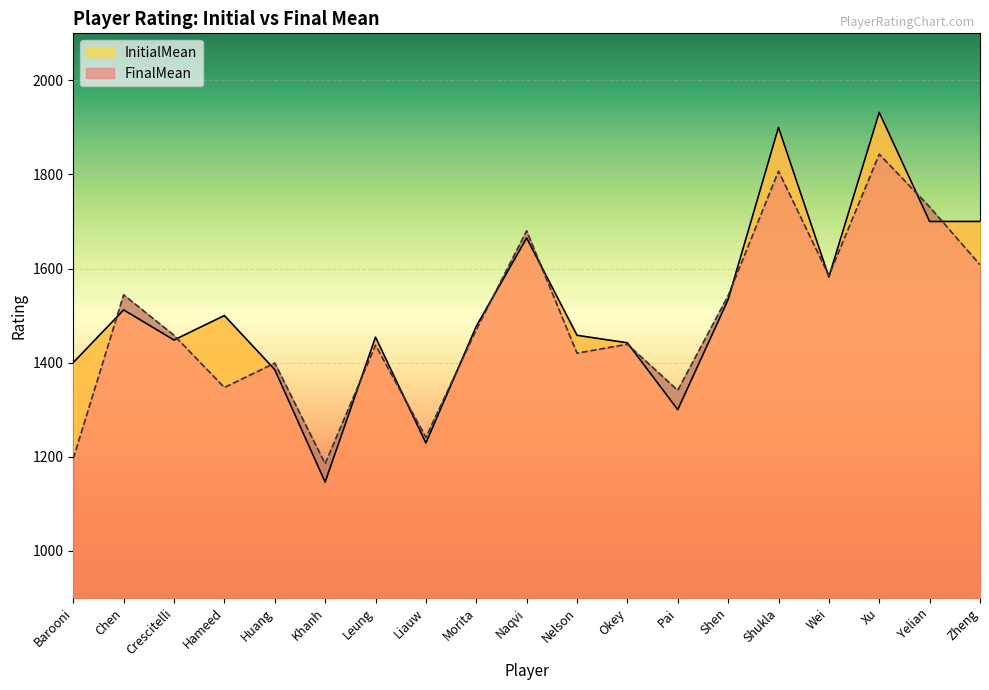

What is the average value of the FinalMean series?

1488